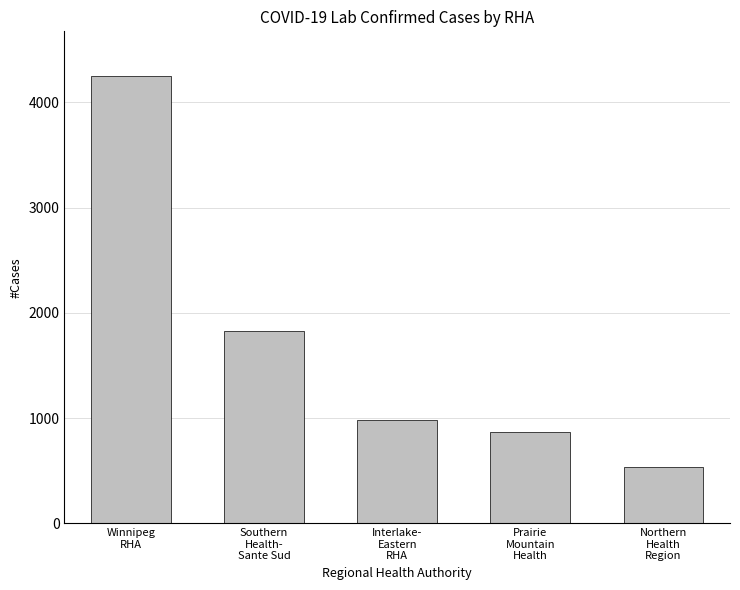

List the labels in order of value, smallest first.

Northern
Health
Region, Prairie
Mountain
Health, Interlake-
Eastern
RHA, Southern
Health-
Sante Sud, Winnipeg
RHA